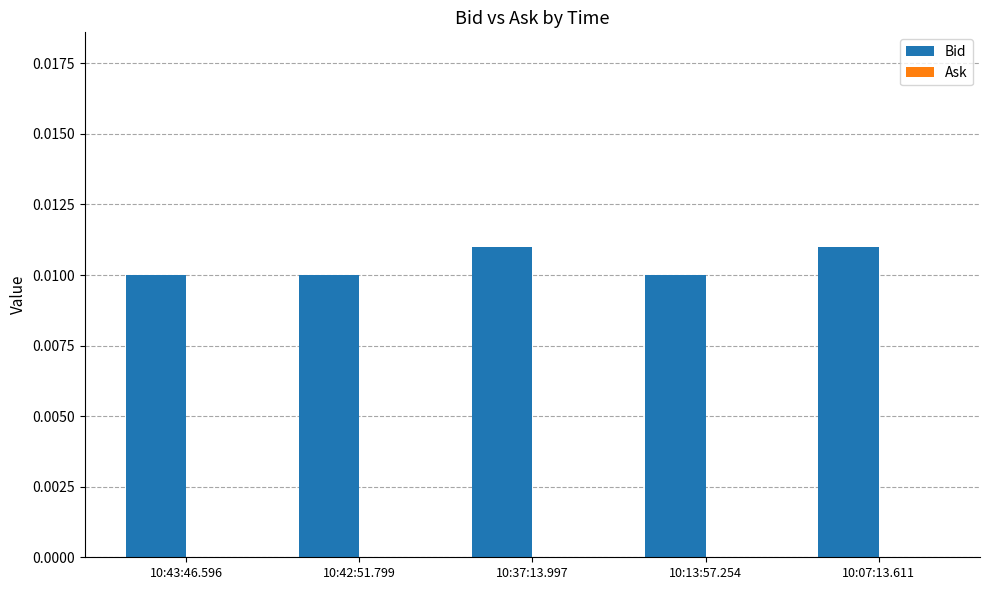

Which has a higher value, 10:43:46.596 or 10:37:13.997?

10:37:13.997